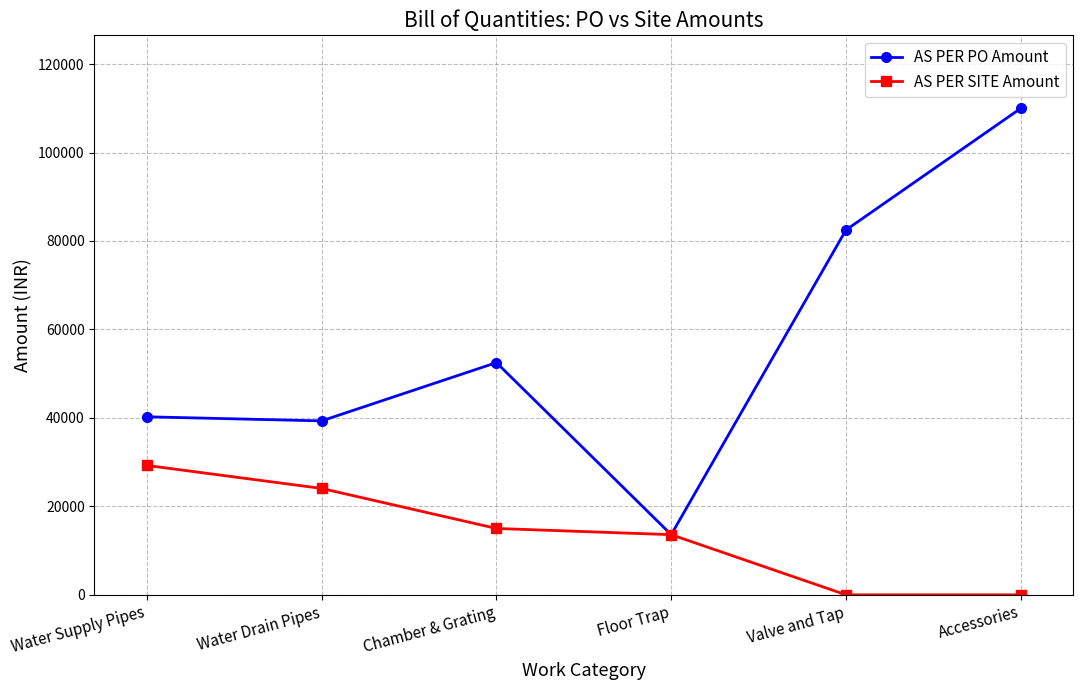

What position from the left is Floor Trap?

4